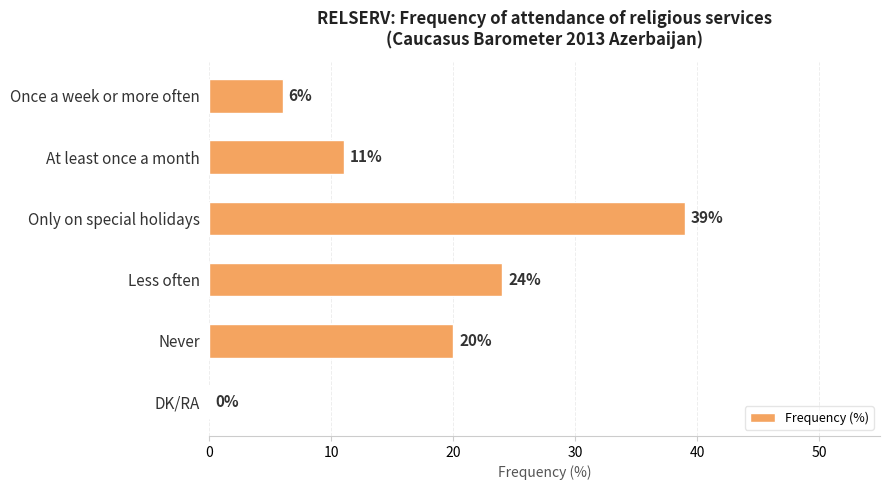

What is the greatest value displayed?

39